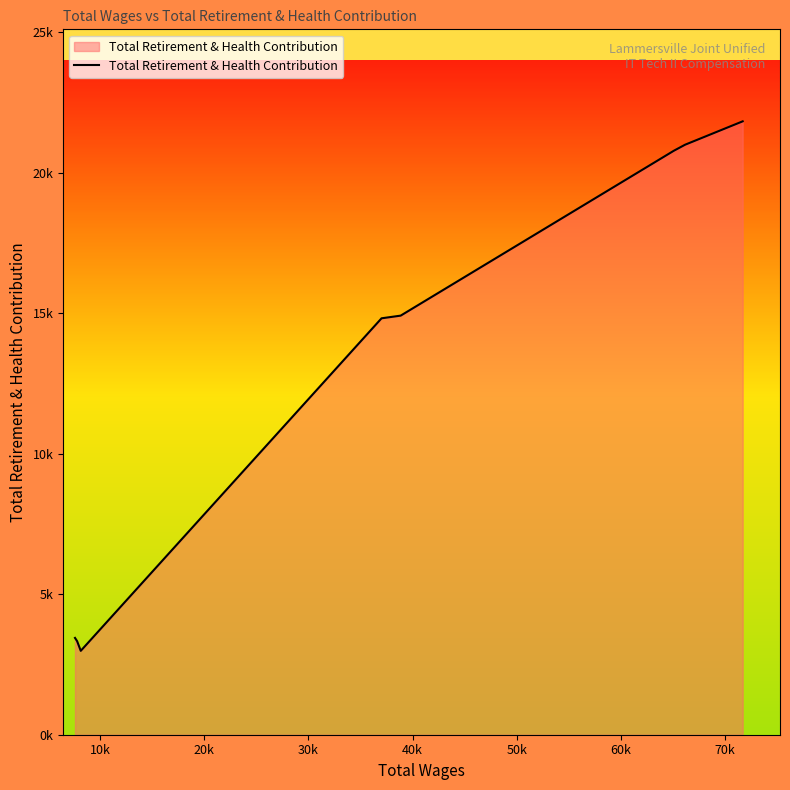

Does the chart display data point markers on the line(s)?

No